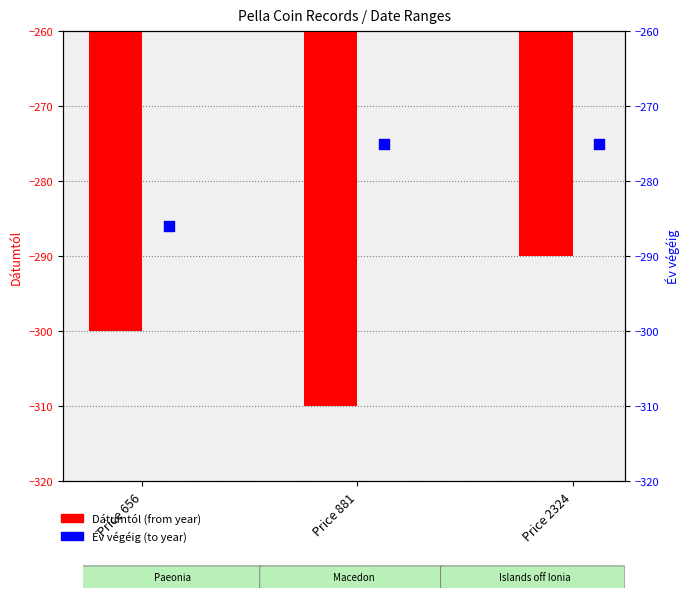

What are all the series names shown in the legend?

Dátumtól, Év végéig